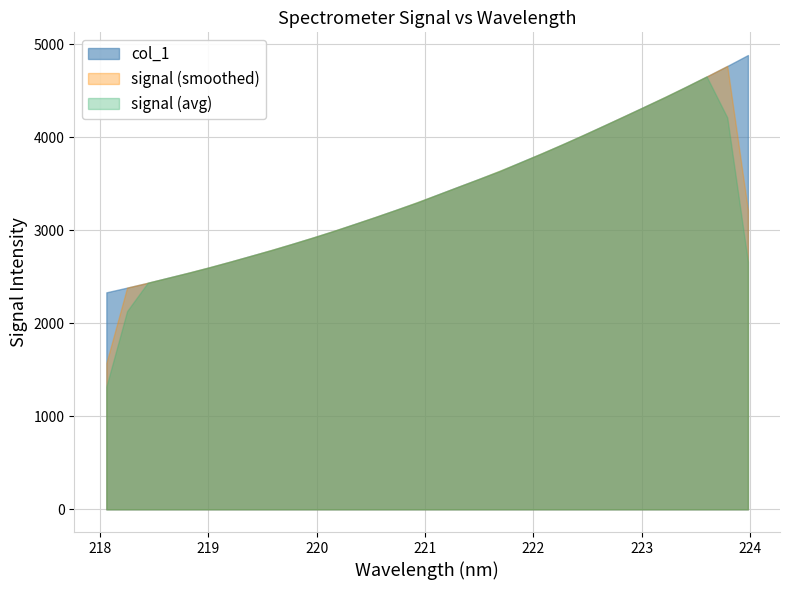

The value at 222.0721 is 5260.7. True or false?

False